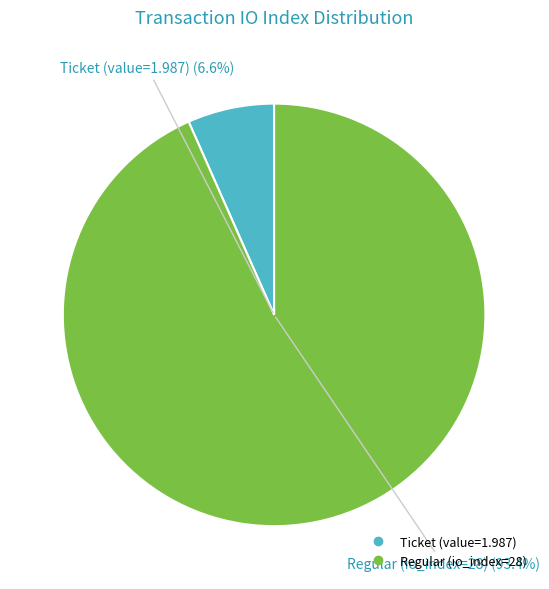

How many segments does this pie chart have?

2